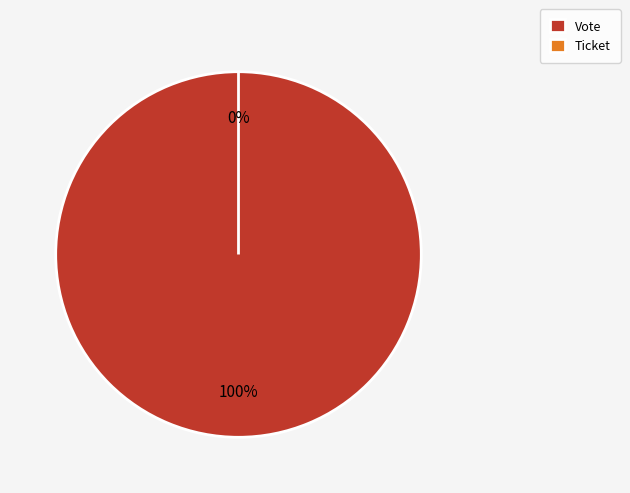

Rank the categories by value from lowest to highest.

Ticket, Vote